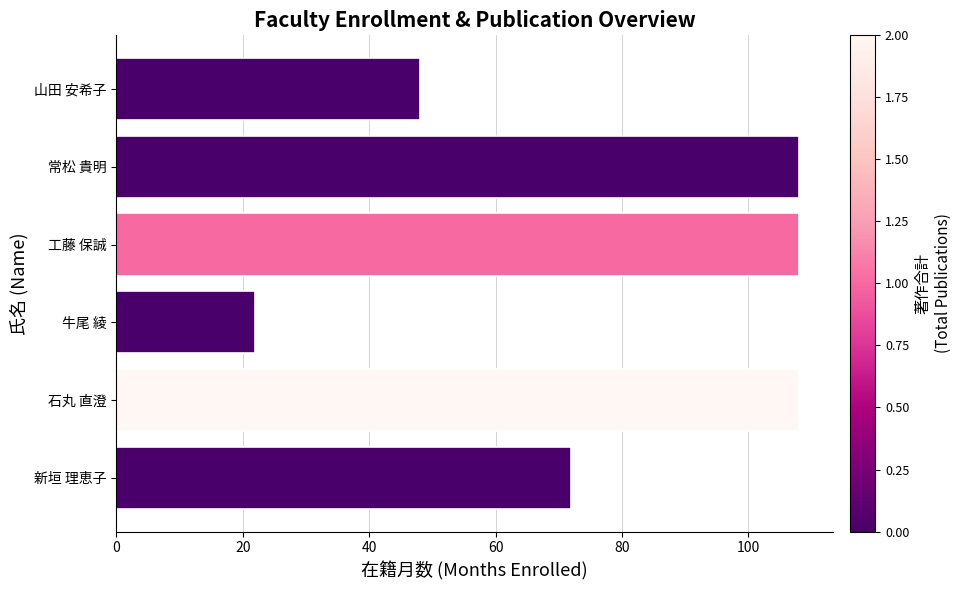

How many bars are there in total?

6